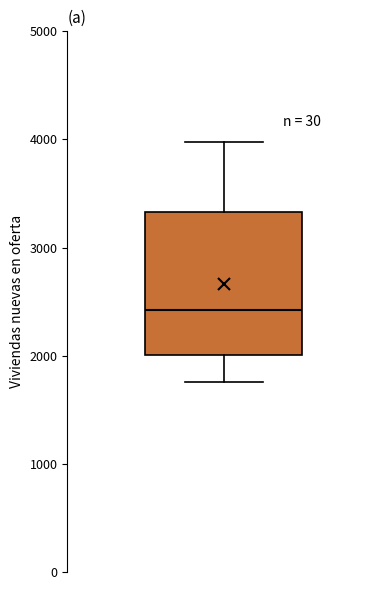

Where is the upper edge of the box on the y-axis? The values are not printed on the chart, so give them approximately, as read against the axis.

3300